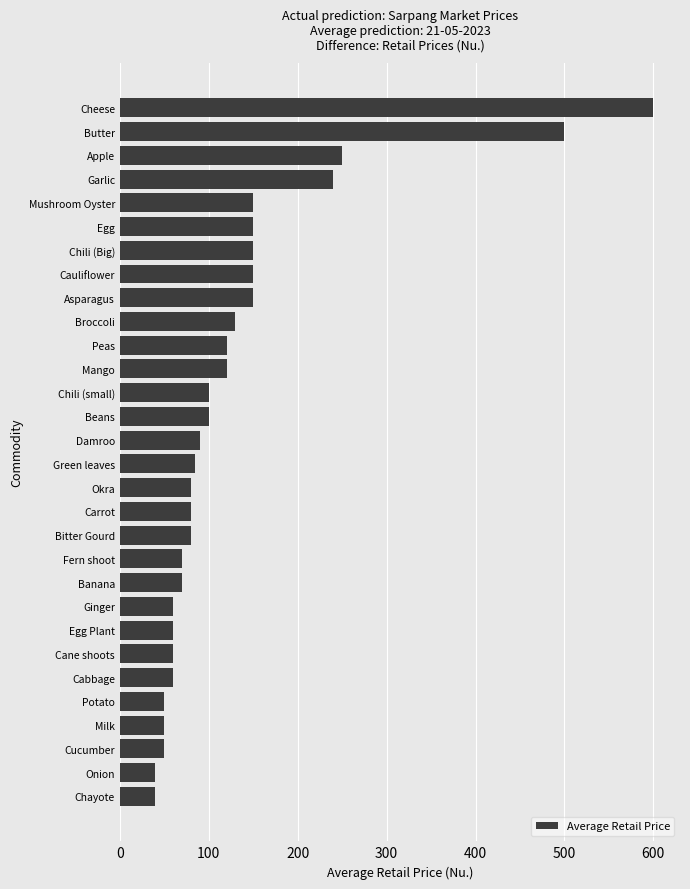

Which has a higher value, Beans or Cane shoots?

Beans